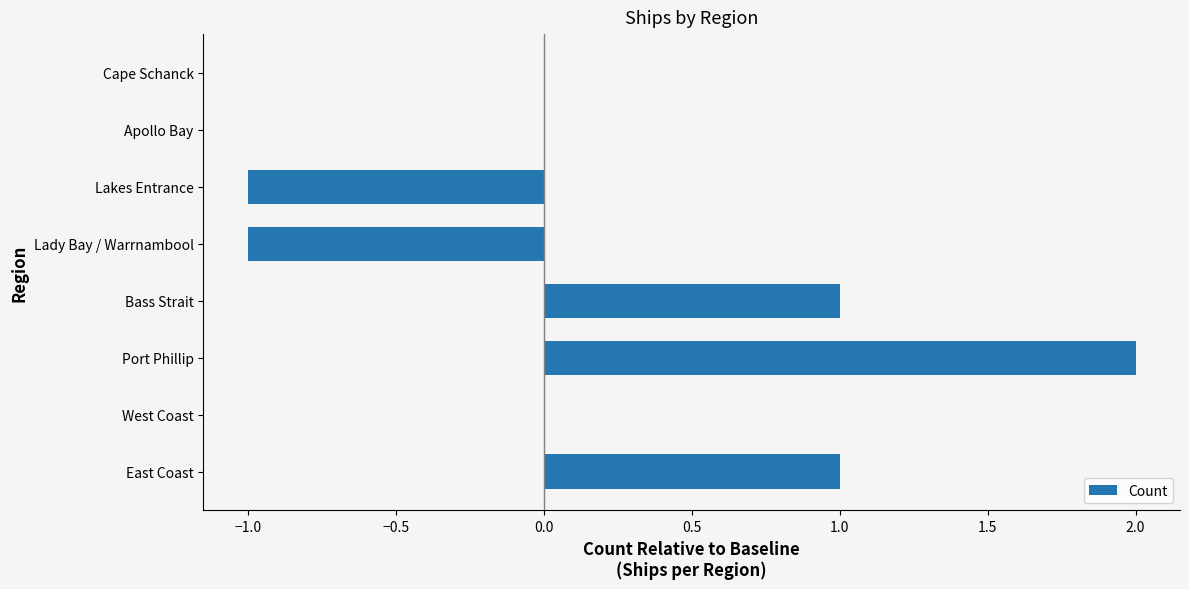

Which category has the highest value across all series?

Port Phillip